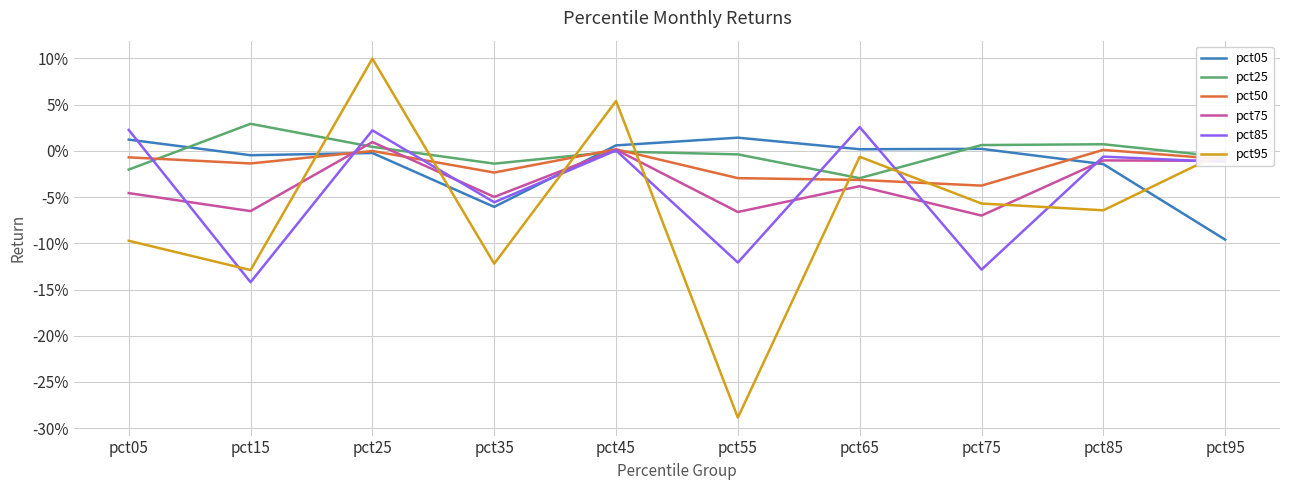

At which label is pct95 closest to 0?

pct95